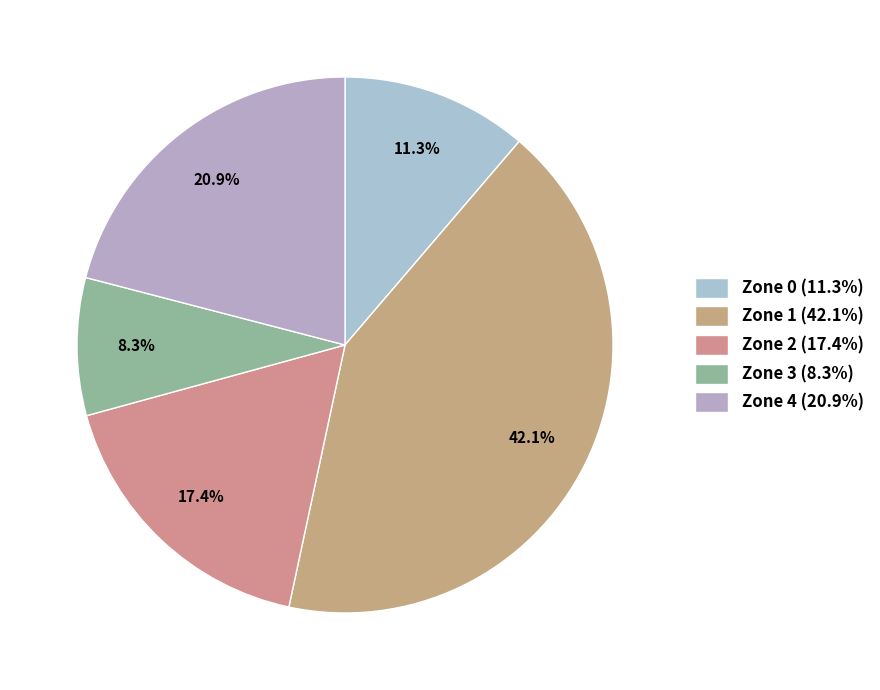

Which category has the biggest portion of the pie?

Zone 1